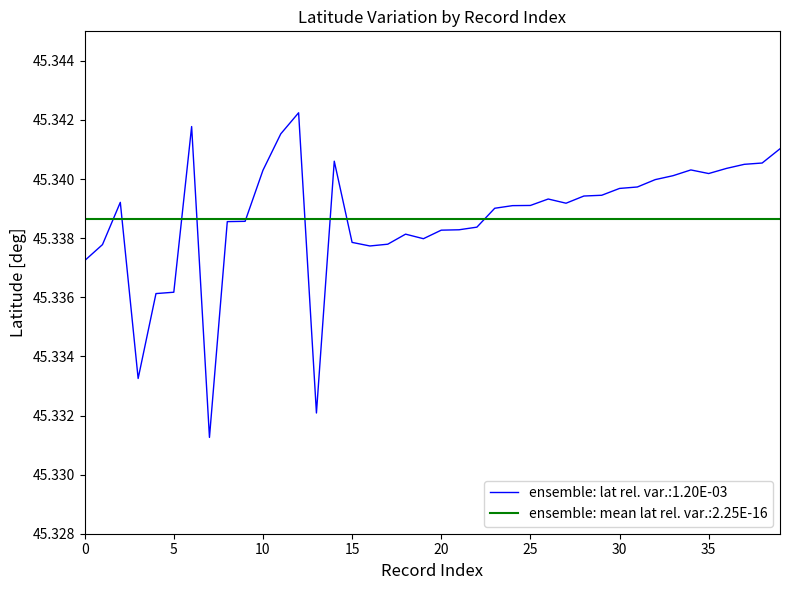

Rank the series by their maximum value, from lowest to highest.

ensemble: mean lat rel. var.:2.25E-16, ensemble: lat rel. var.:1.20E-03